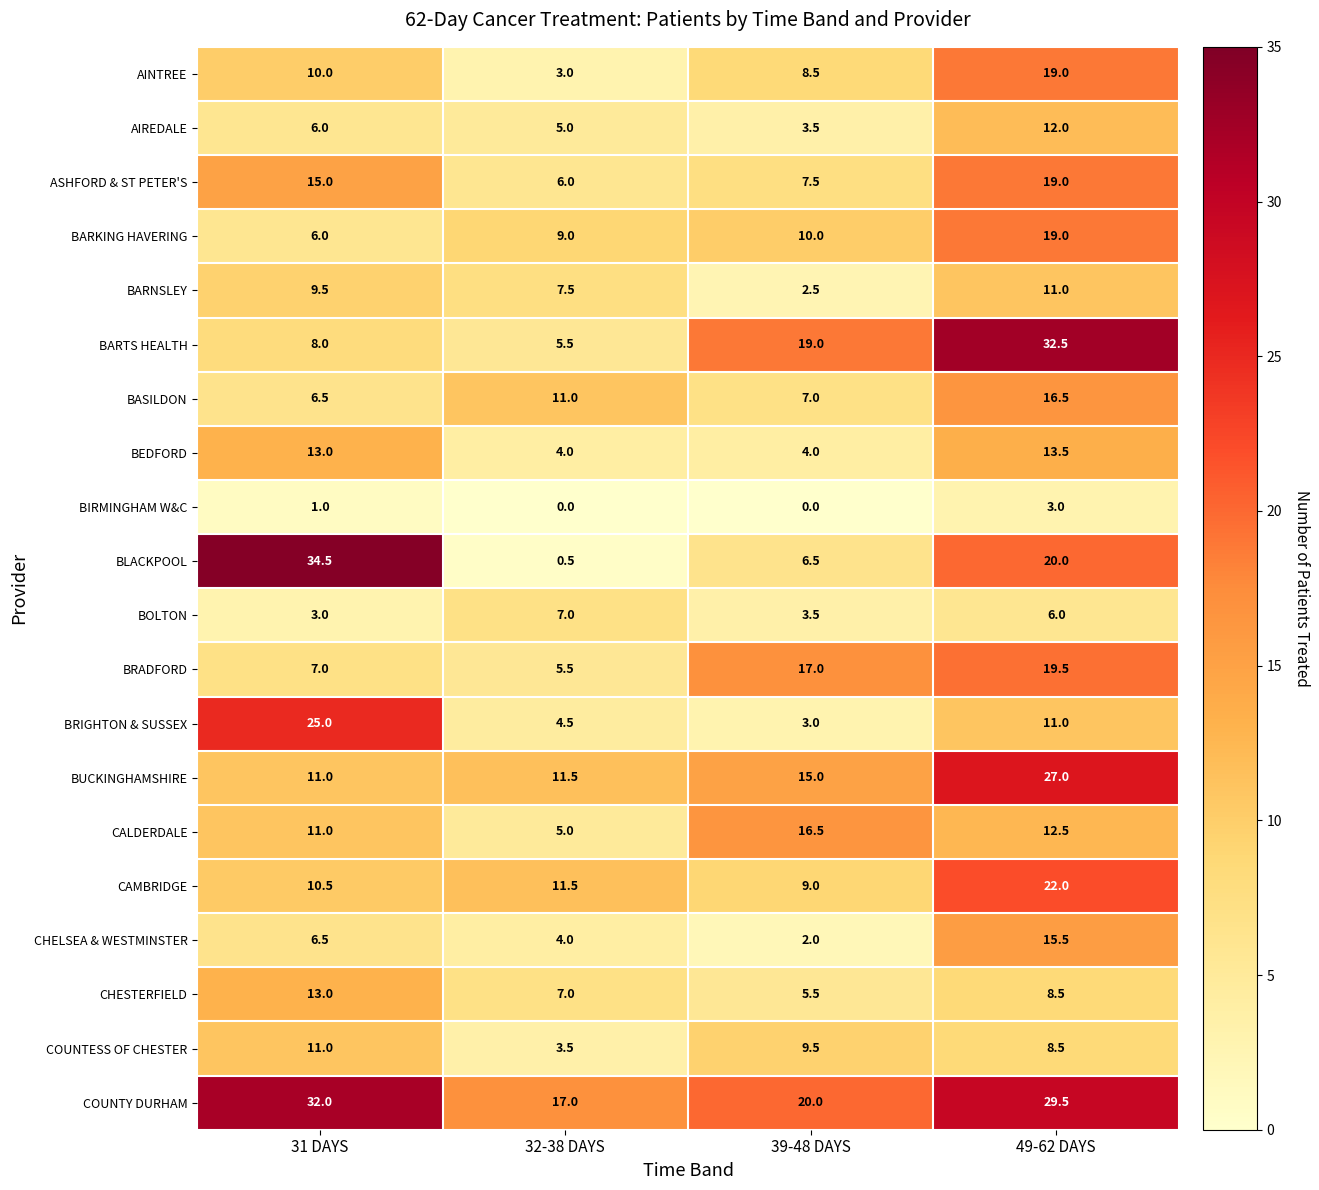

Which series has the largest range (max minus min)?

BLACKPOOL